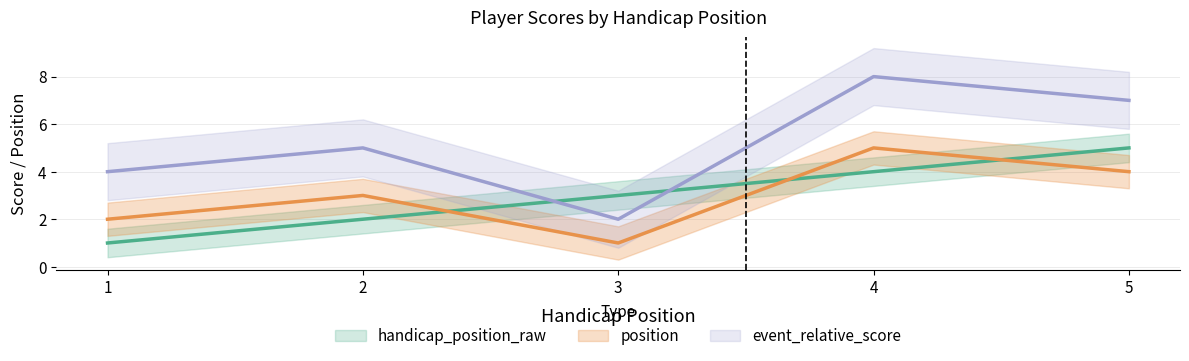

Which label corresponds to the smallest value in the chart?

1